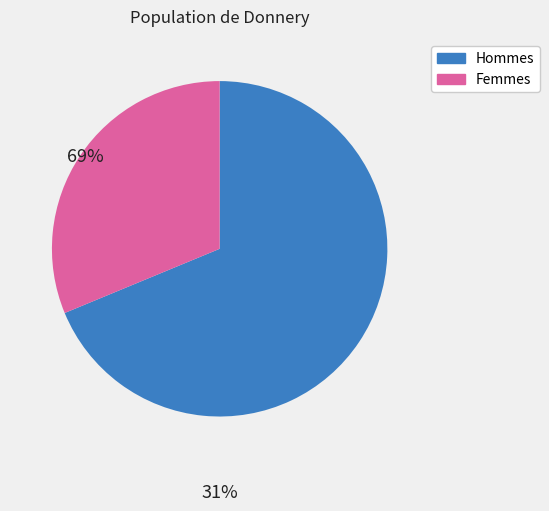

Does any single category account for the majority?

Yes